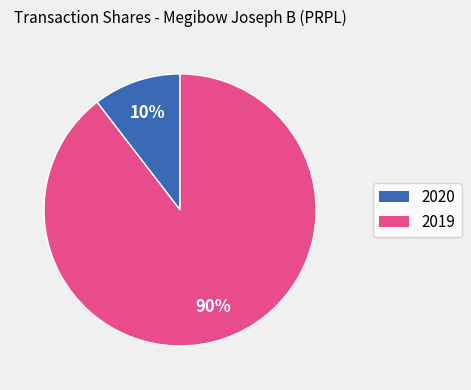

Is there any slice that represents more than half of the pie?

Yes